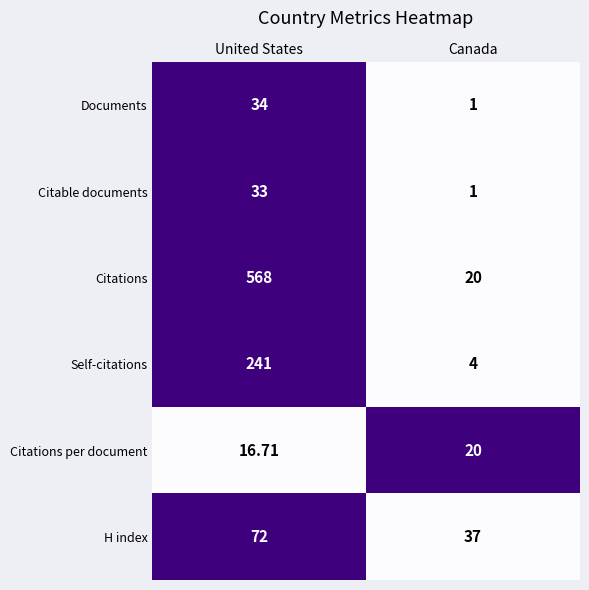

Is the value of H index at Canada greater than the value of Citable documents at Canada?

Yes